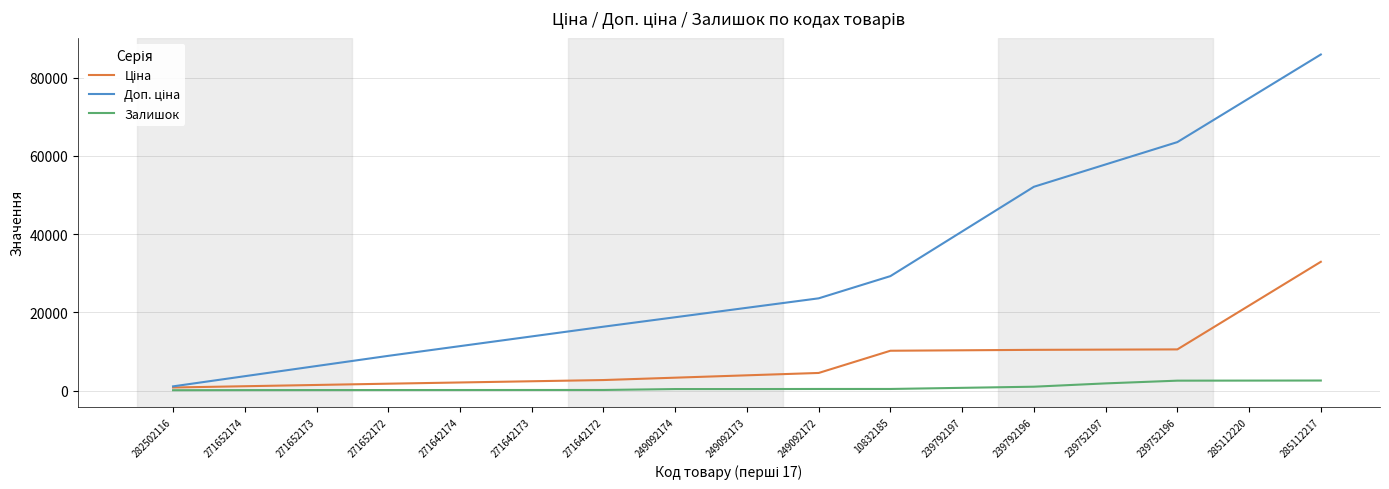

What is the sum of all Залишок values?

14258.0